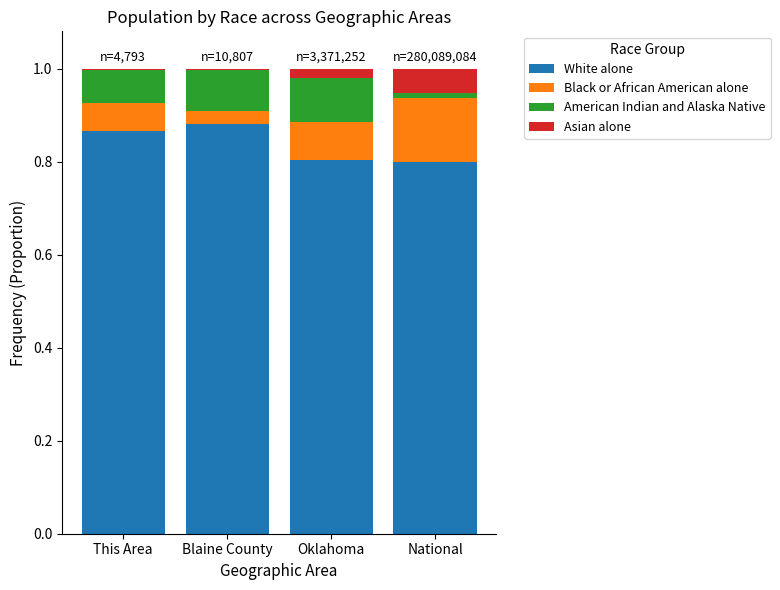

Is it true that White alone equals 0.8 at National?

True